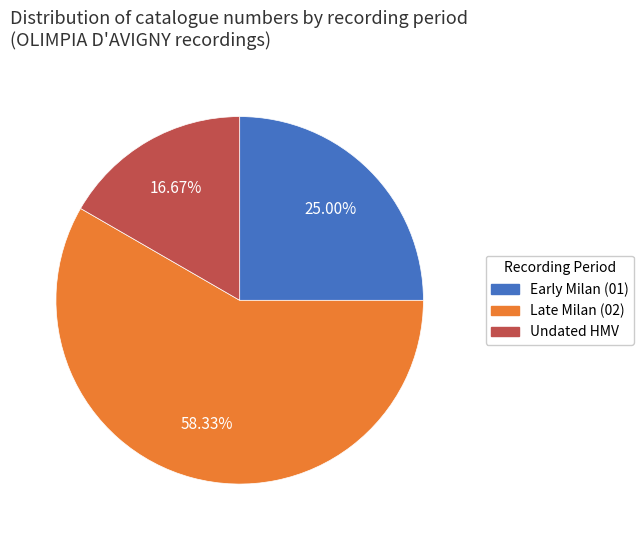

Which has a higher value, Late Milan (02) or Early Milan (01)?

Late Milan (02)